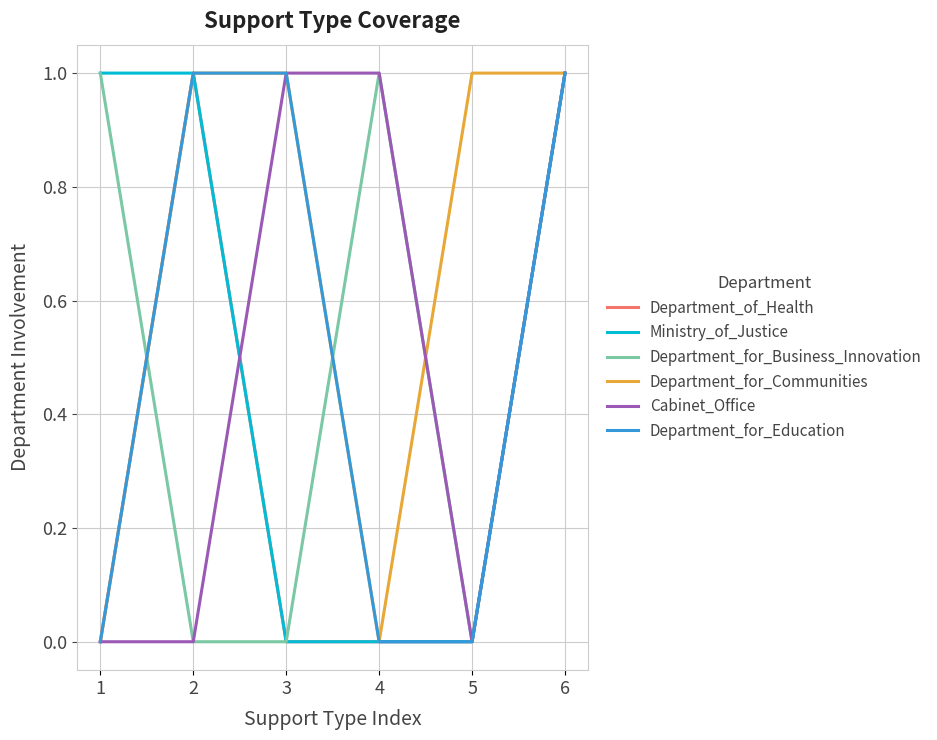

How many lines are shown in the chart?

6